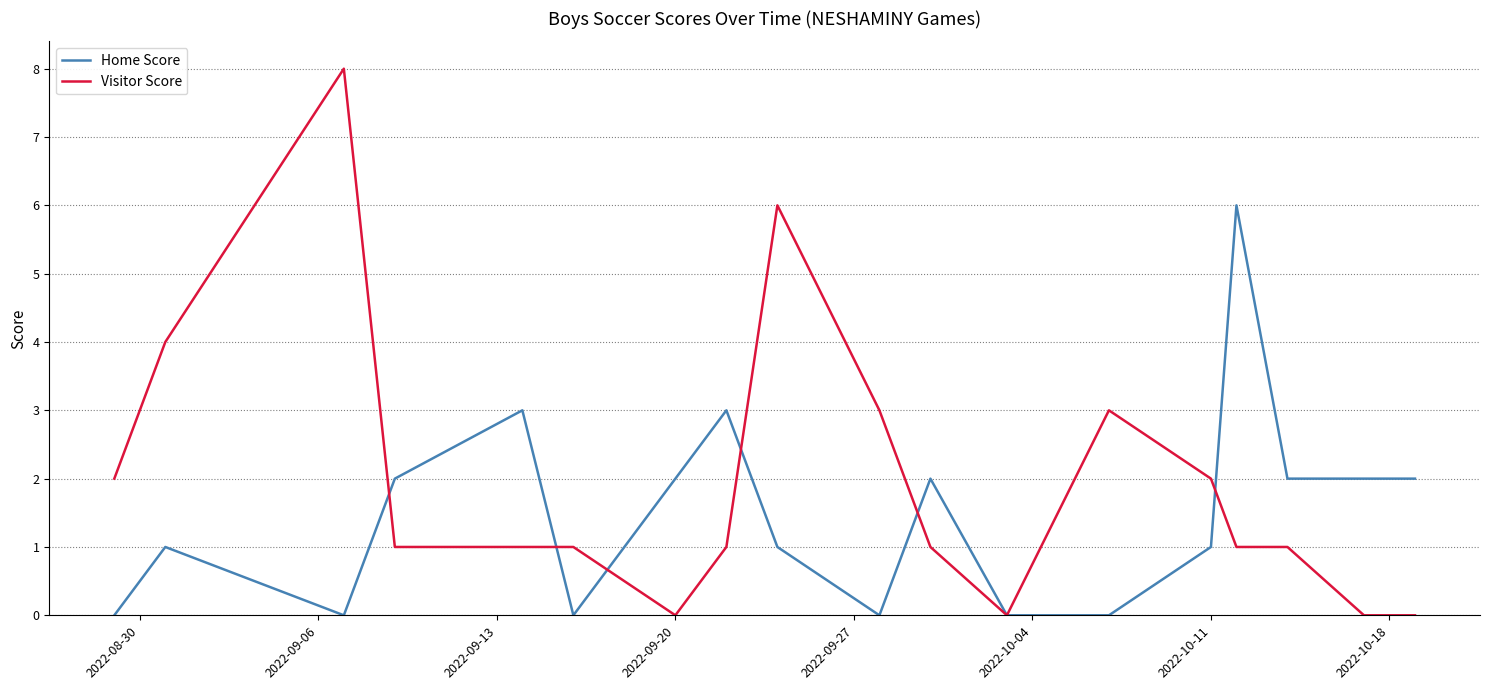

Rank the series by their average value, from highest to lowest.

Visitor Score, Home Score